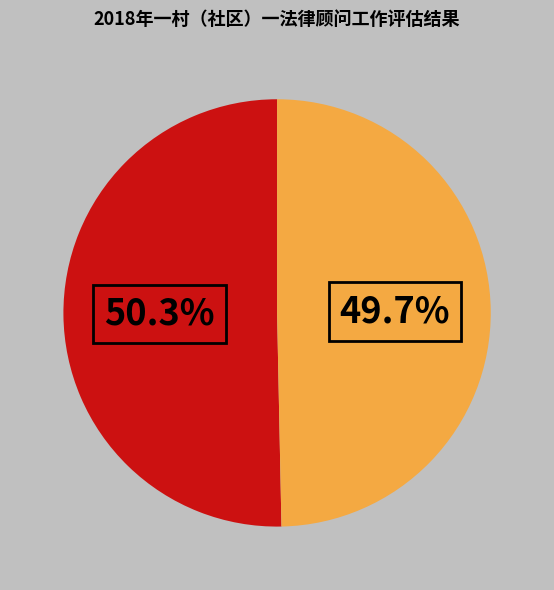

Which category has the smallest portion of the pie?

梁女庭